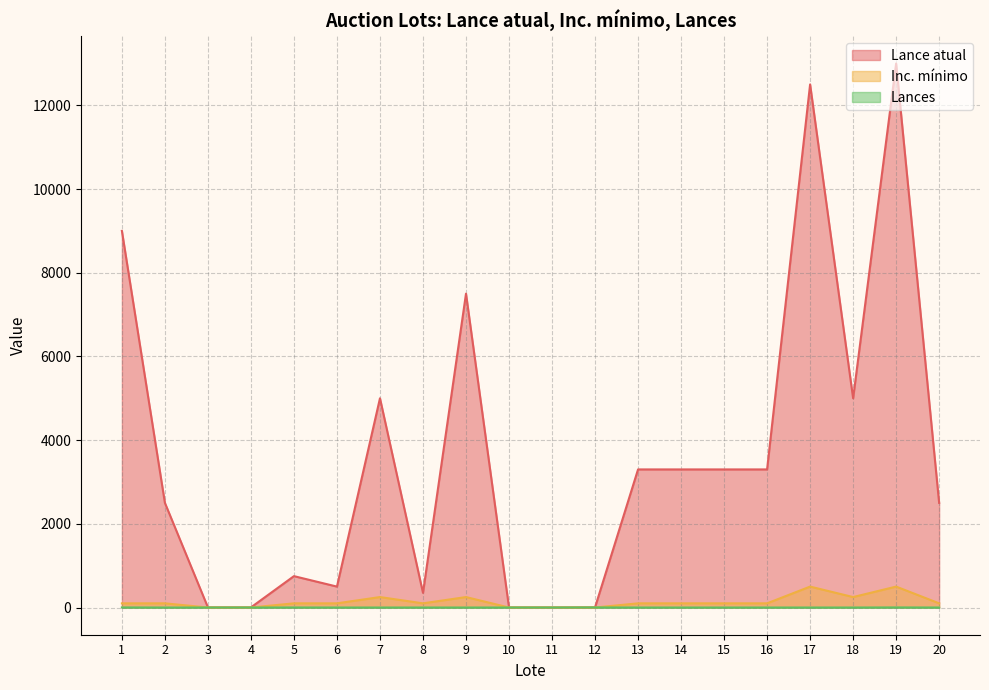

Reading left to right, what are all the values shown in this chart?

Lance atual: 9000.0	2500.0	3.0	3.0	750.0	500.0	5000.0	350.0	7500.0	1.5	1.5	3.1	3300.0	3300.0	3300.0	3300.0	12500.0	5000.0	13000.0	2500.0
Inc. mínimo: 100.0	100.0	0.1	0.1	100.0	100.0	250.0	100.0	250.0	0.1	0.1	0.1	100.0	100.0	100.0	100.0	500.0	250.0	500.0	100.0
Lances: 2.0	0.0	0.0	0.0	1.0	0.0	0.0	0.0	0.0	0.0	0.0	2.0	0.0	0.0	0.0	0.0	0.0	0.0	2.0	0.0